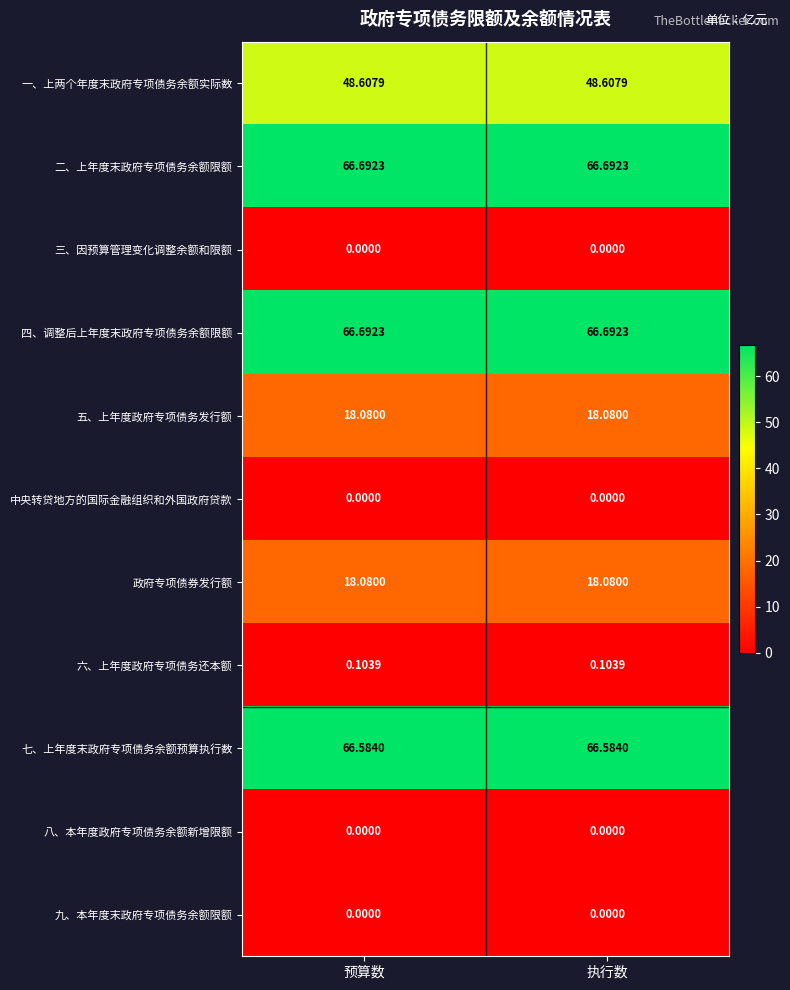

What is the total value across all series at 执行数?

284.8